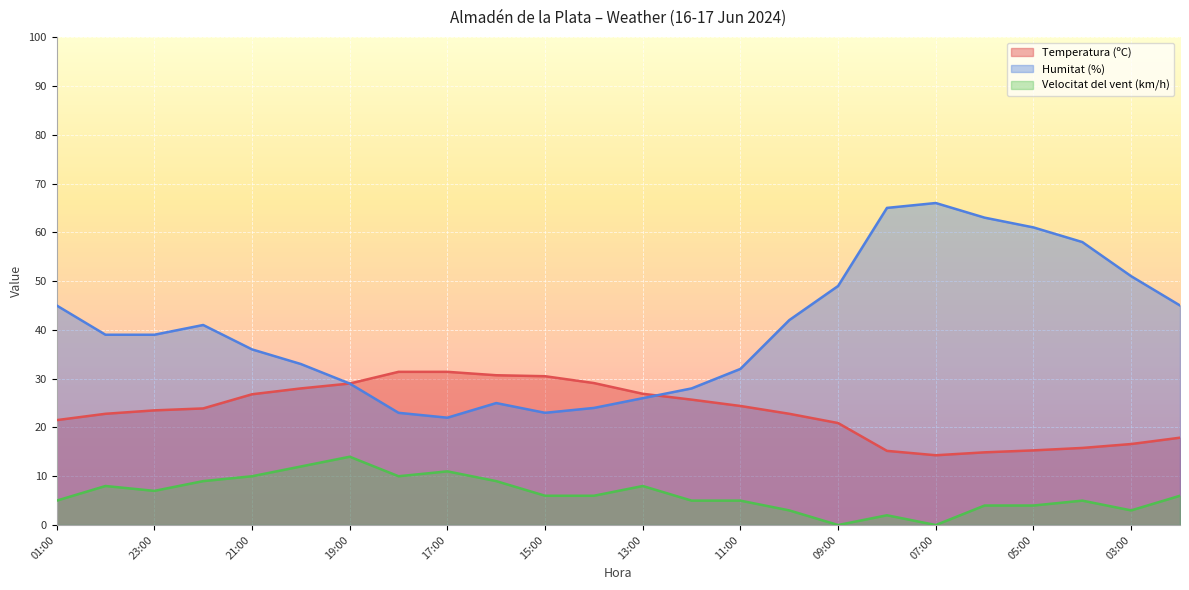

How many lines are shown in the chart?

3